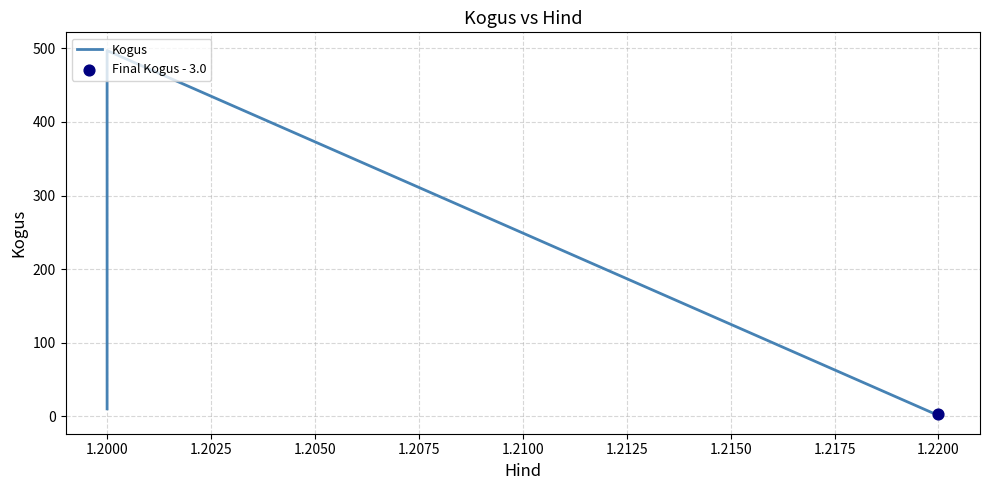

What is the change in value from 1.2000 to 1.2200?

-7